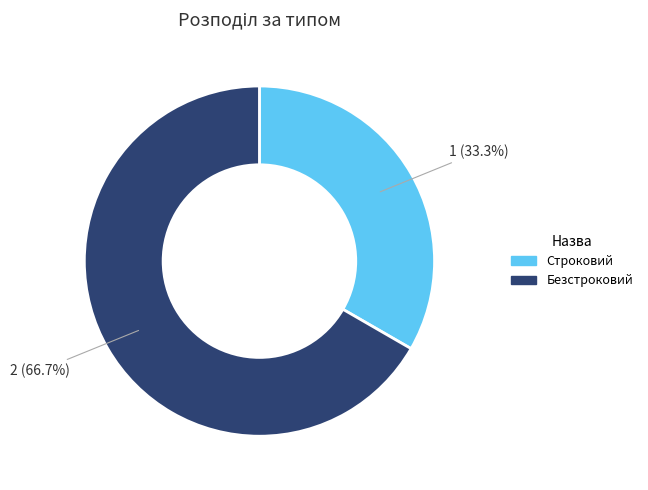

Rank the categories by value from highest to lowest.

Безстроковий, Строковий